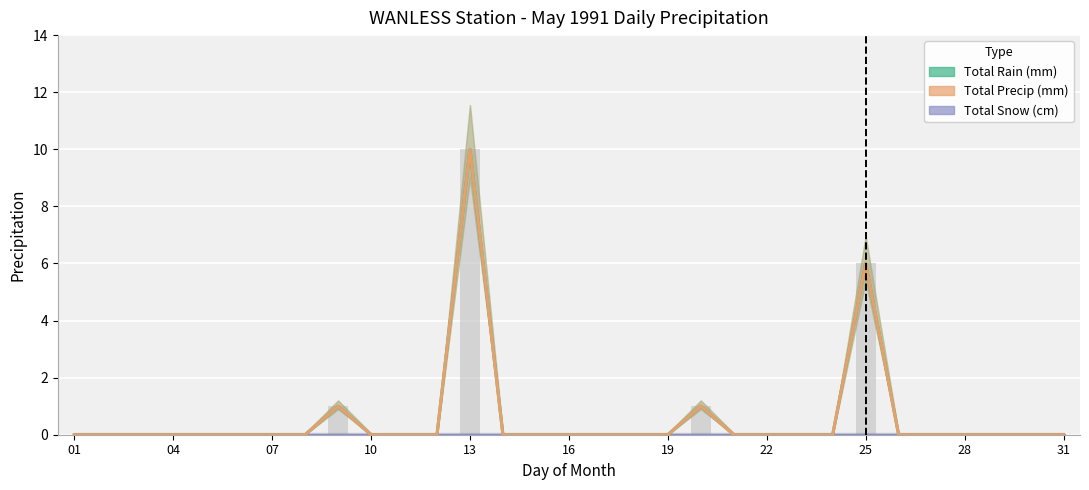

How many Total Precip (mm) values are between 0 and 1?

29